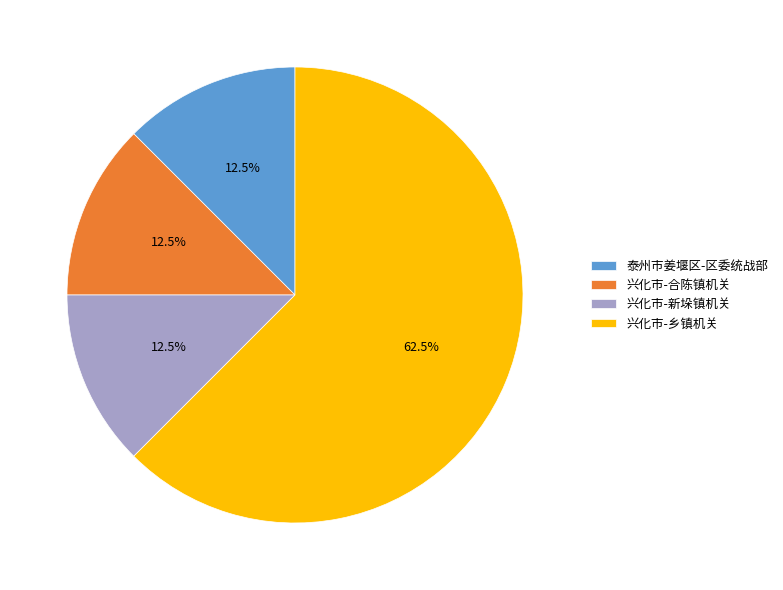

What percentage is NOT represented by 泰州市姜堰区-区委统战部?

87.5%